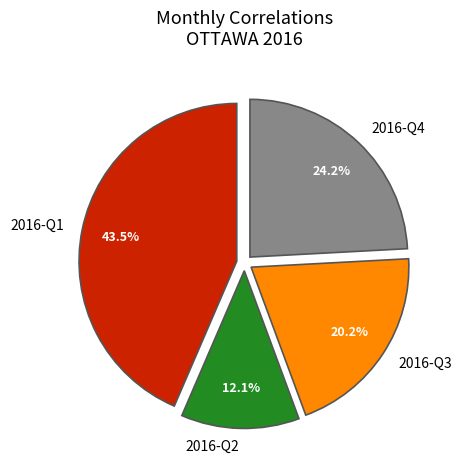

Does any single category account for the majority?

No